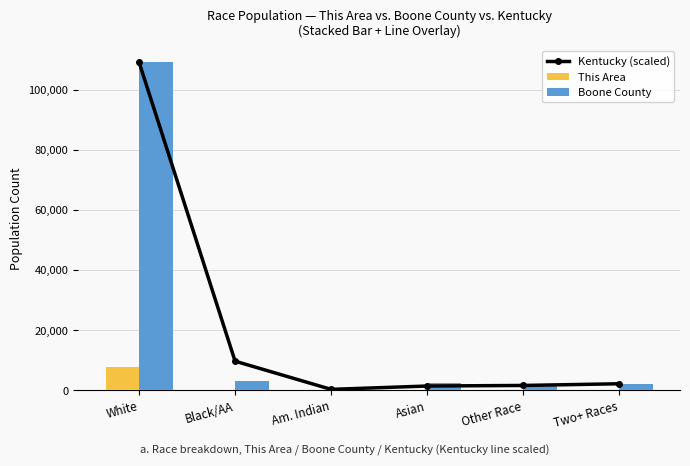

What value does the This Area series have at White?

7788